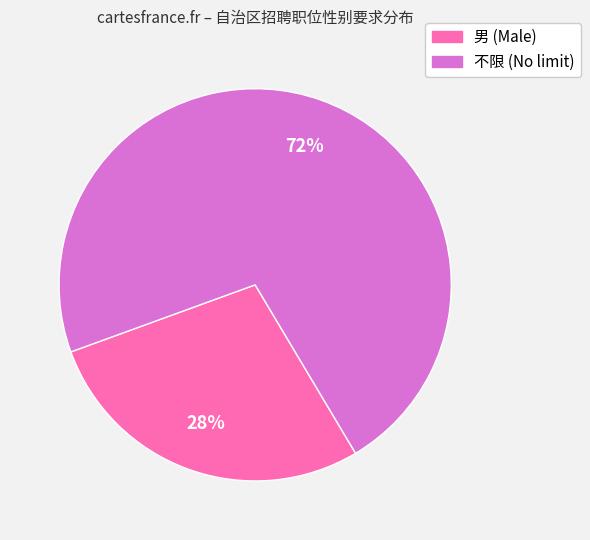

Does 男 account for over 50% of the chart?

No